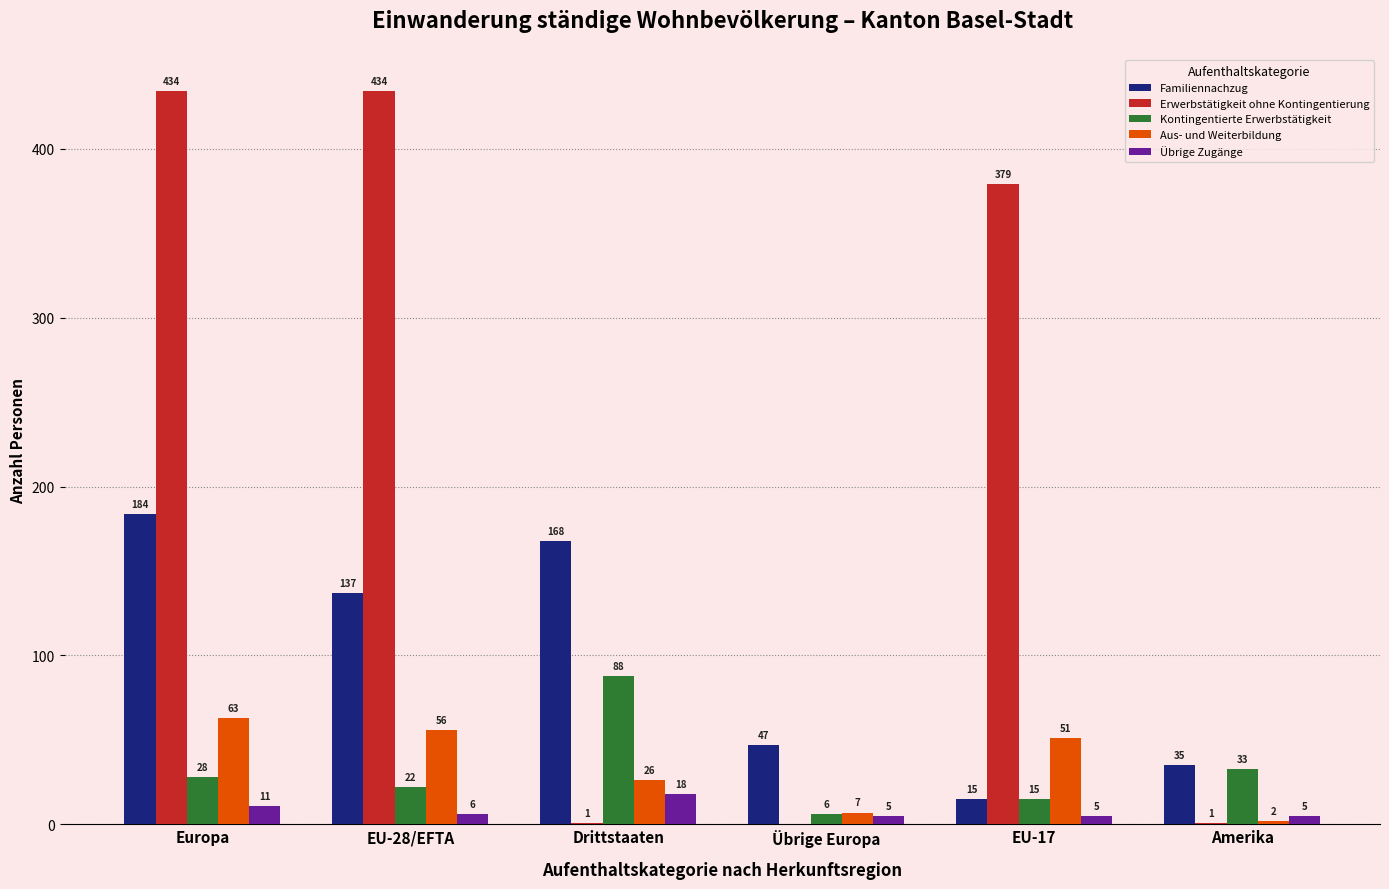

How many categories are shown in the chart?

6